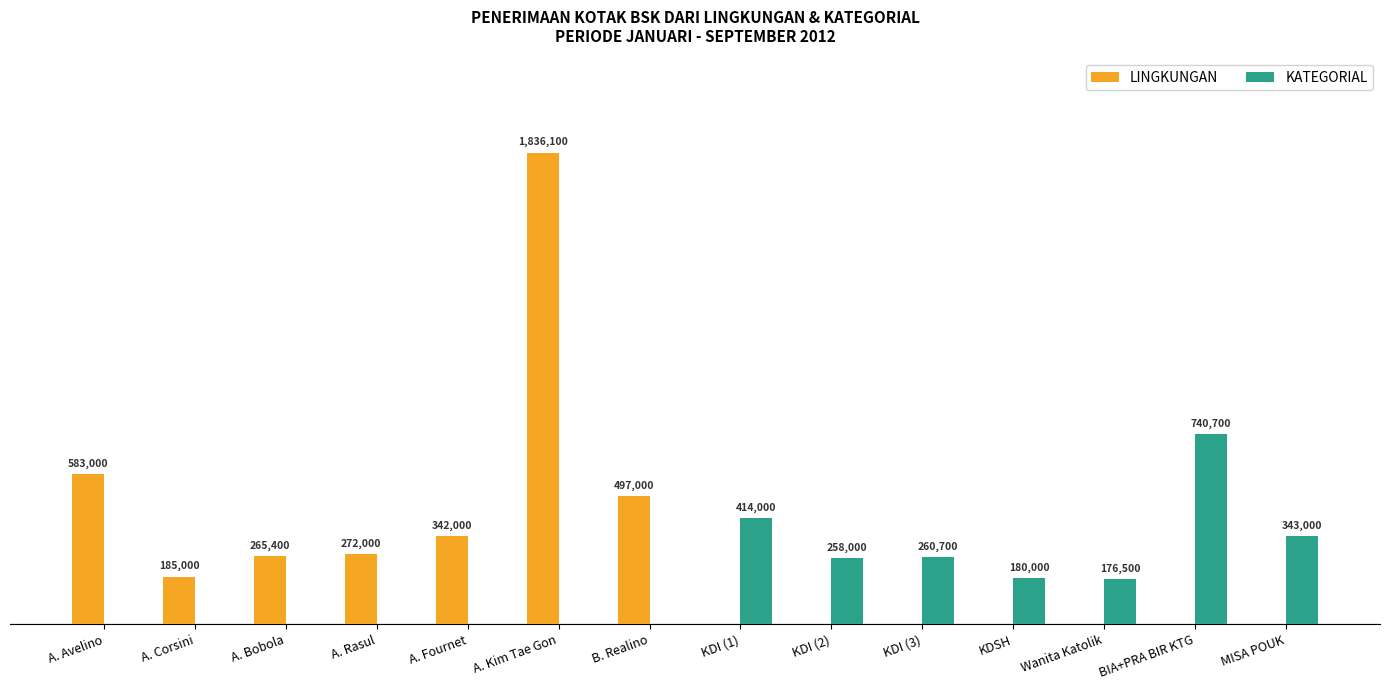

What value does the KATEGORIAL series have at KDI (3), to the nearest 50?

260700